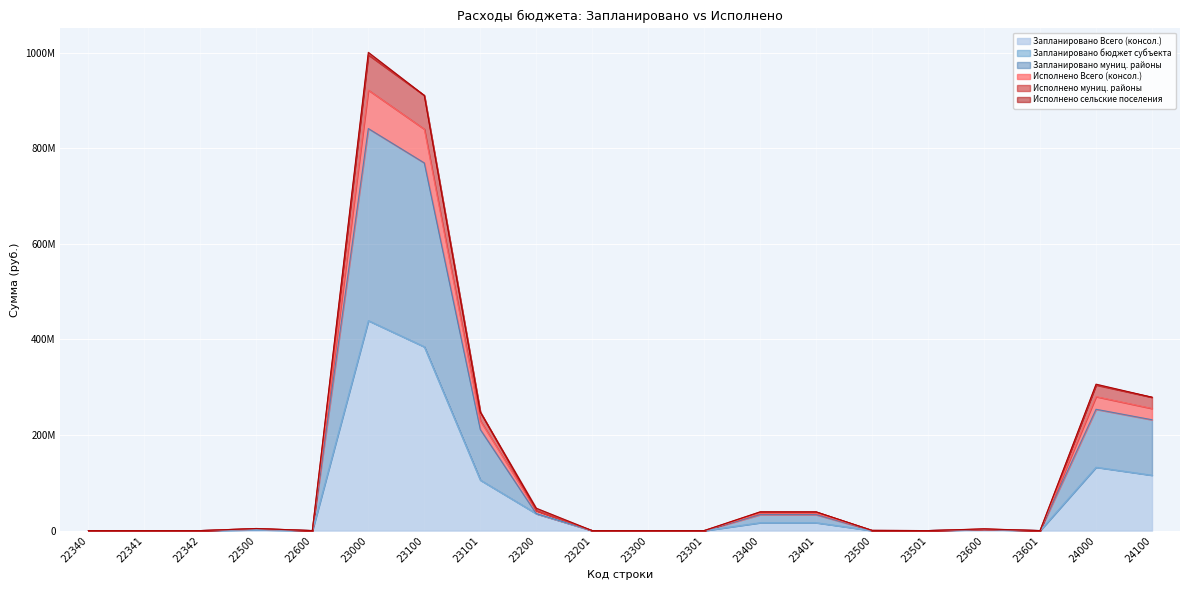

At which label does Запланировано муниц. районы reach its minimum?

22340